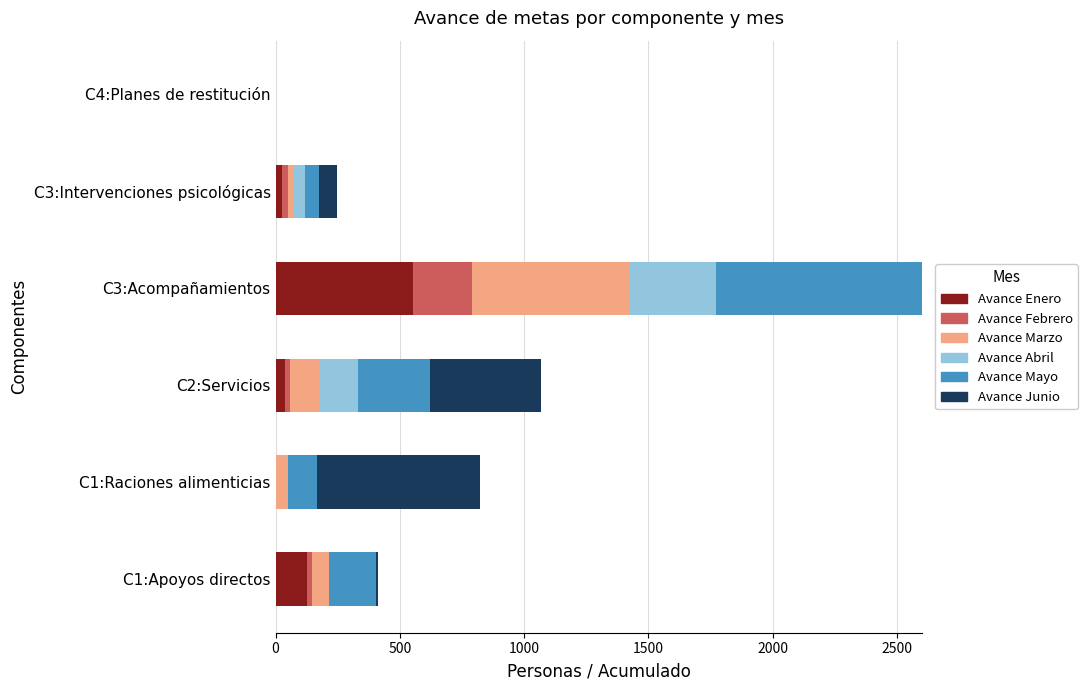

At which category is the sum across all series the highest?

C3:Acompañamientos